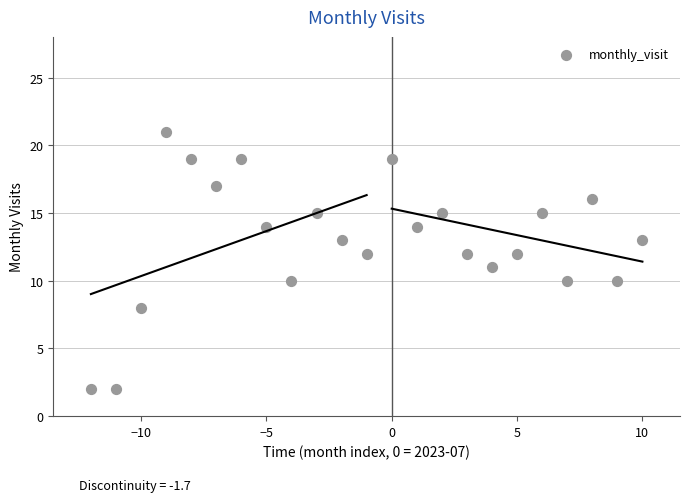

What is the range of Y values (max minus min)?

19